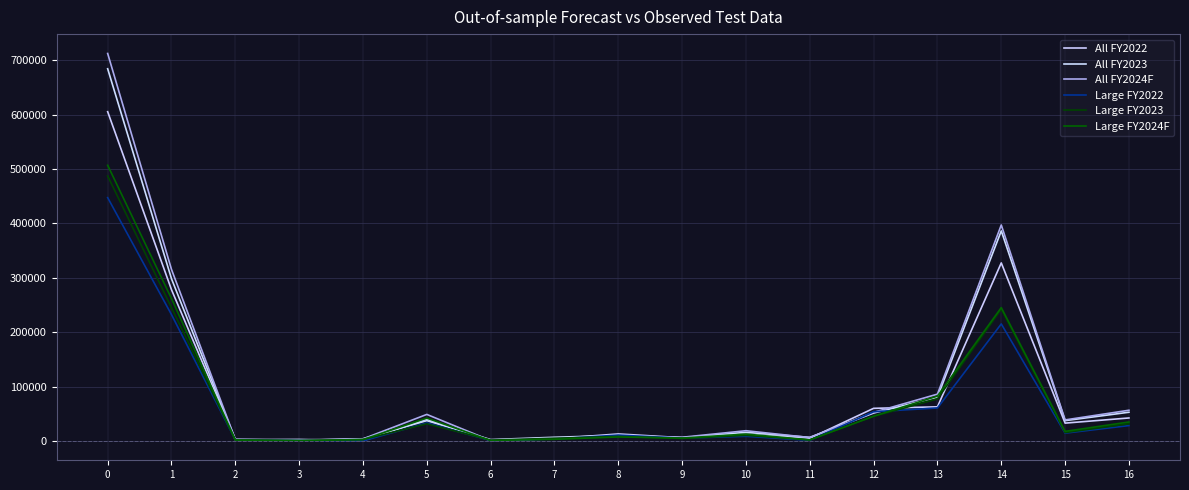

What is the sum of the All FY2022 values at 9 and 6?

6785